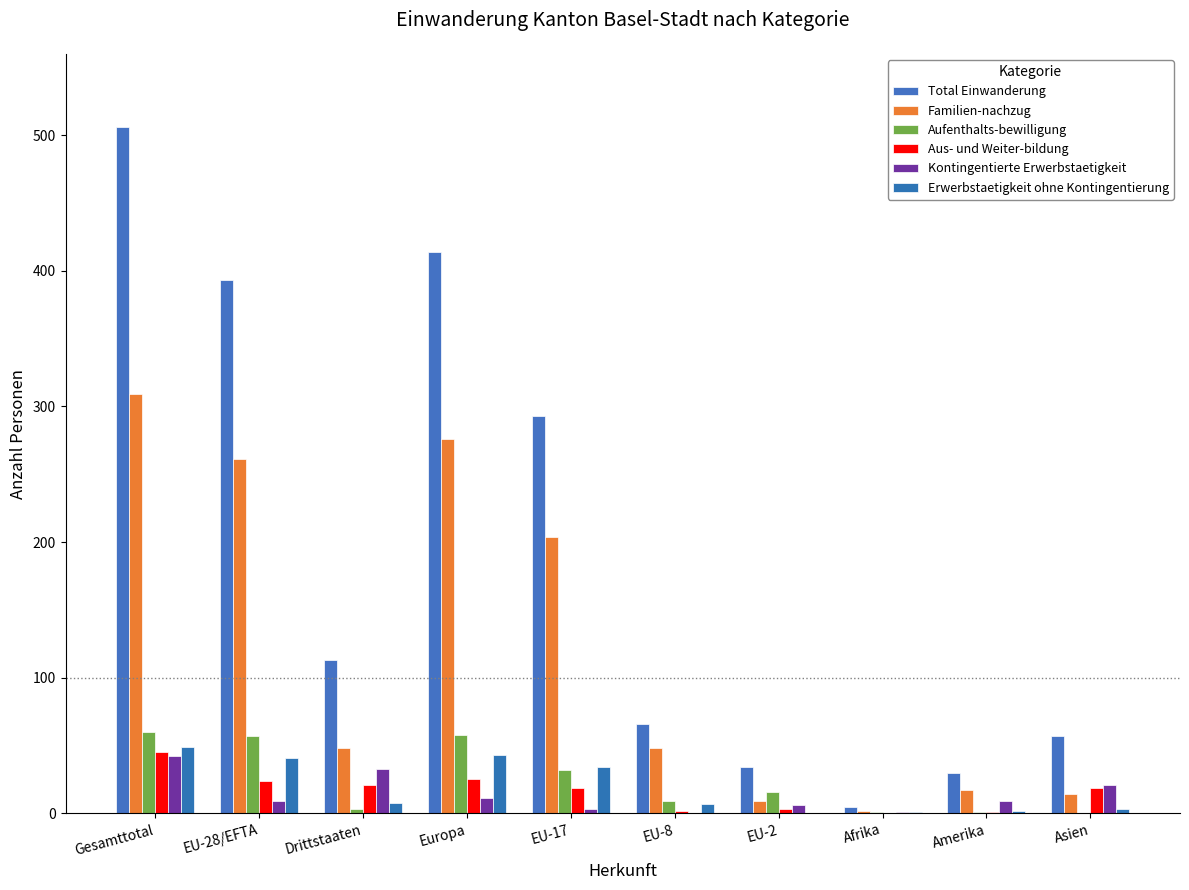

How many distinct data groups are displayed?

6